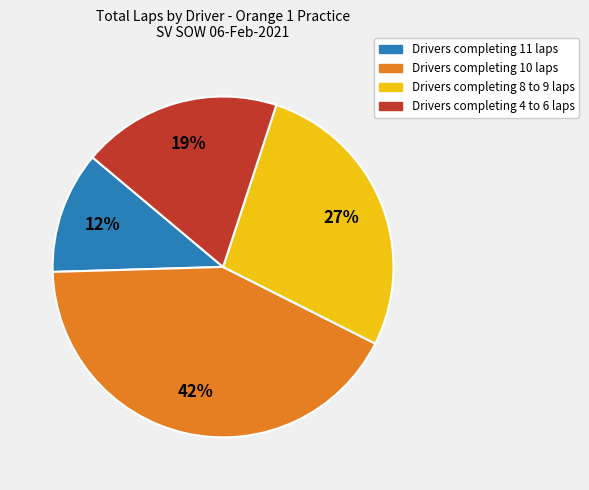

Is there a majority slice in this chart?

No